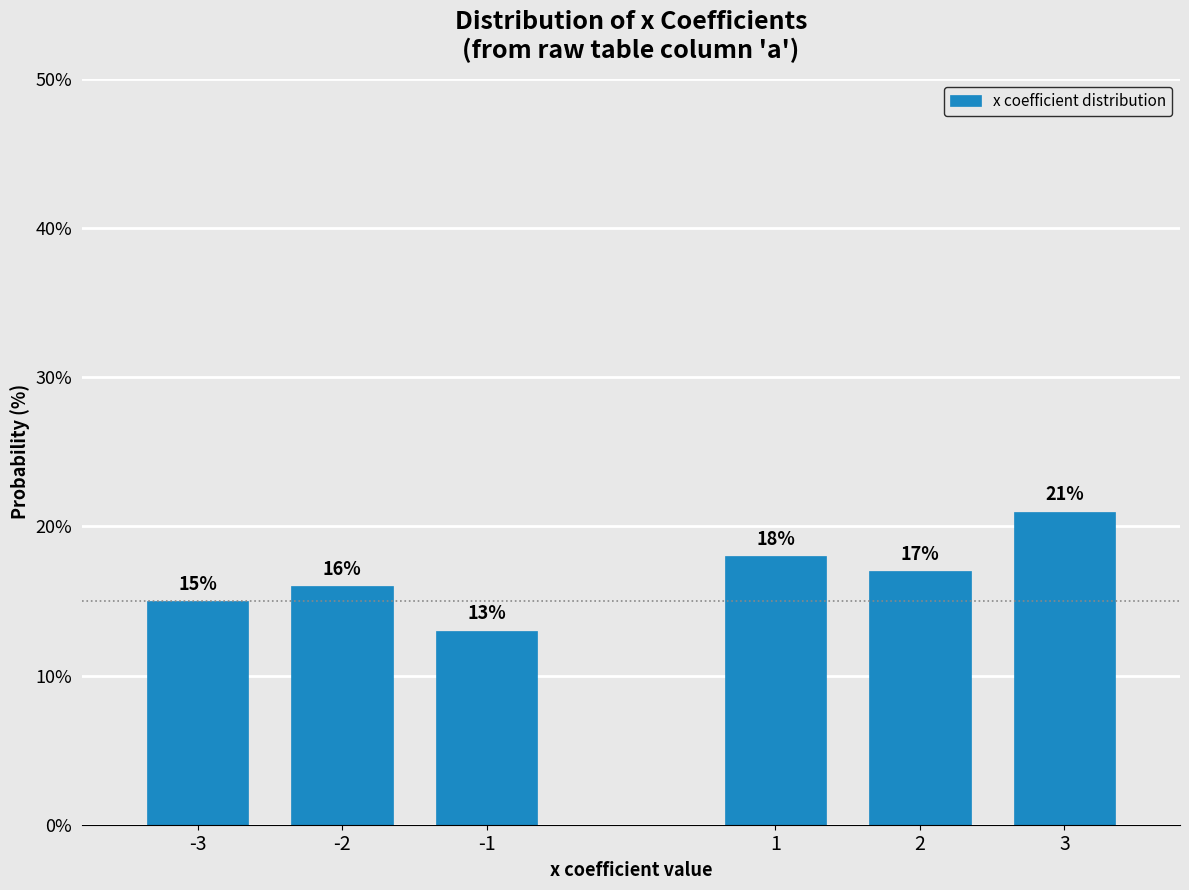

Reading left to right, what are all the values shown in this chart?

-3=15	-2=16	-1=13	1=18	2=17	3=21